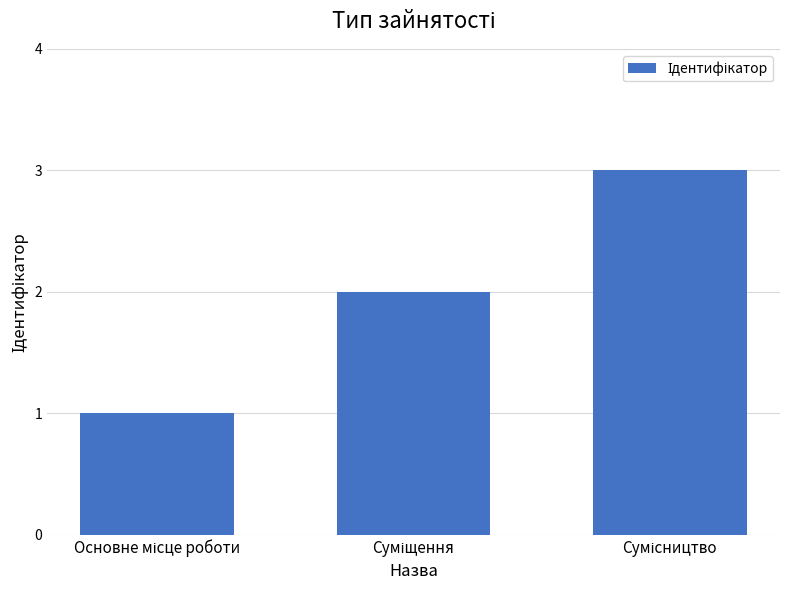

What is the sum of all values?

6